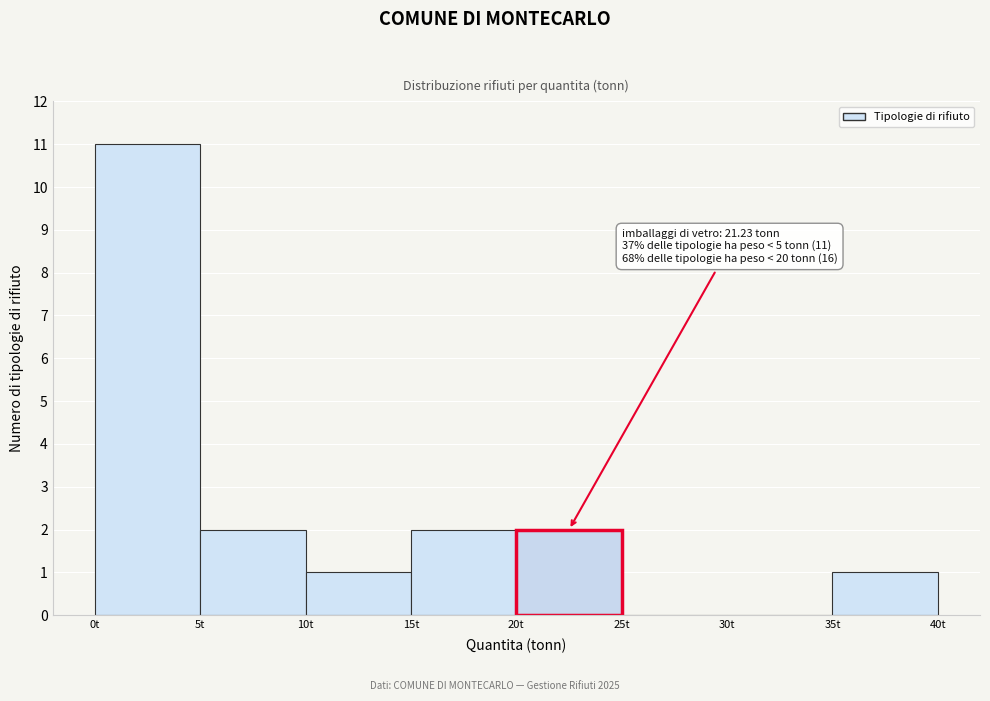

Which range on the x-axis has the tallest bar?

0 to 5